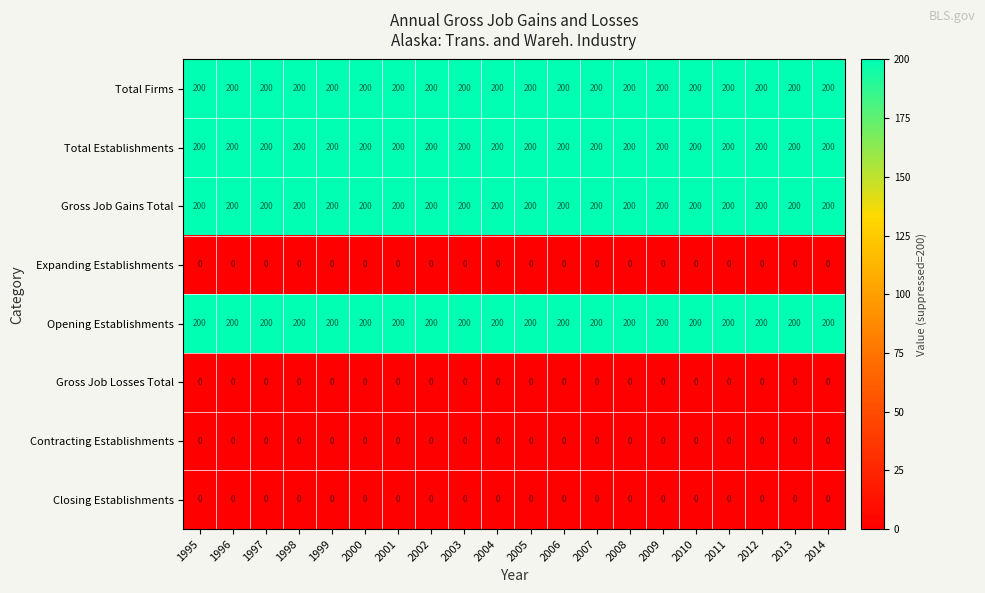

What is the total value across all series at 2012?

800